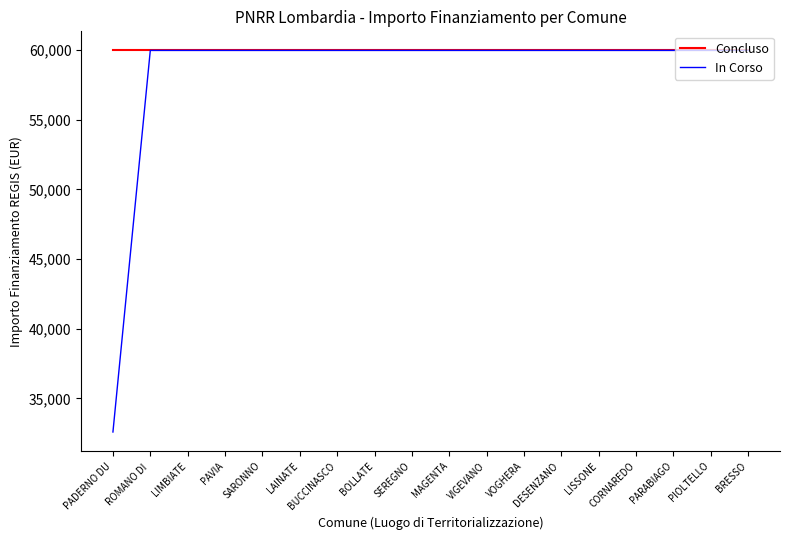

At which label does In Corso reach its minimum?

PADERNO DU